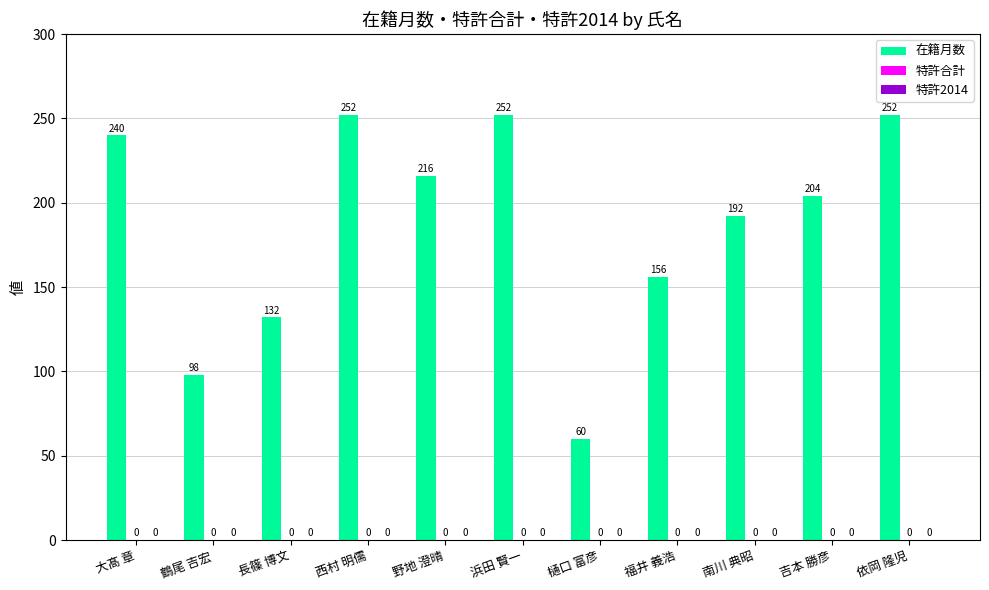

What is the label of the 10th bar from the left?

吉本 勝彦